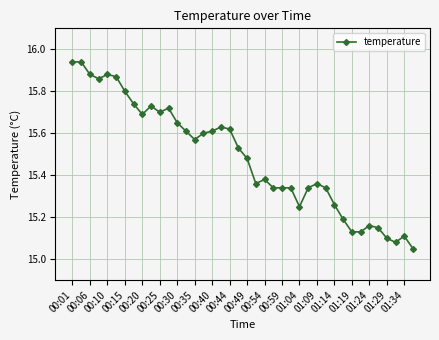

True or false: the data has more than 0 interior local peaks.

True